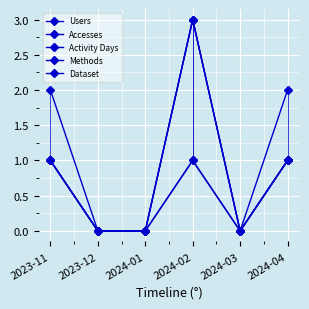

How many lines are shown in the chart?

5